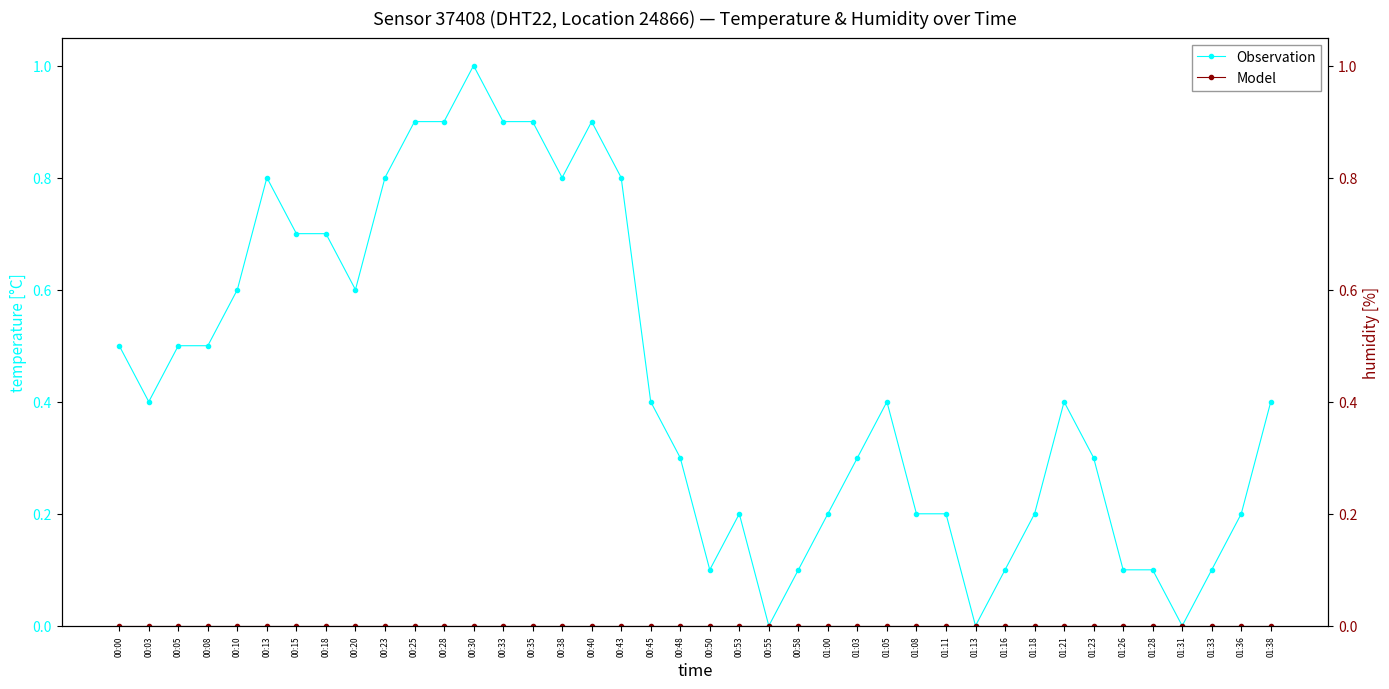

What is the approximate value of Observation at 00:33?

0.9